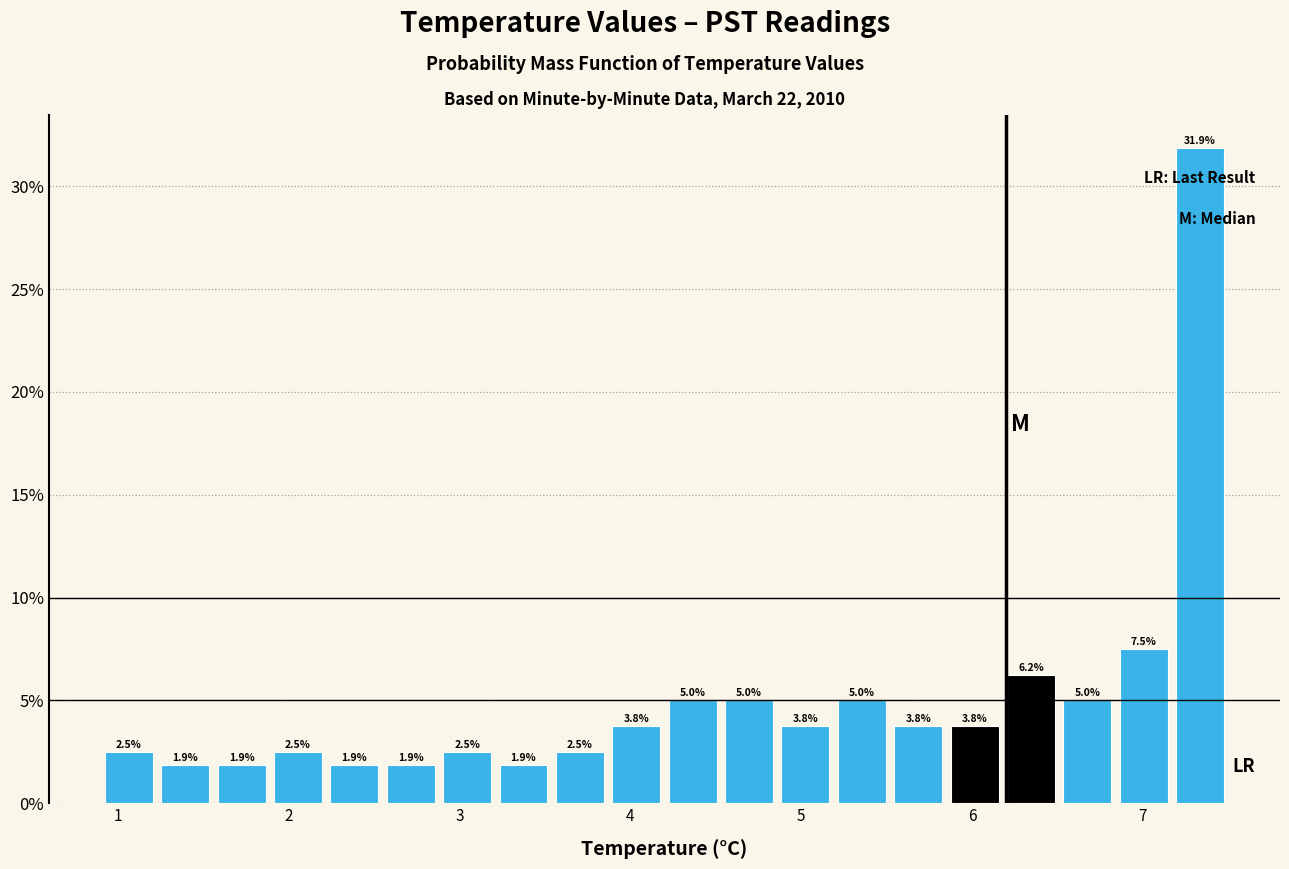

Around what value on the x-axis is the tallest bar? Give the approximate position of its centre, as read against the axis.

7.3